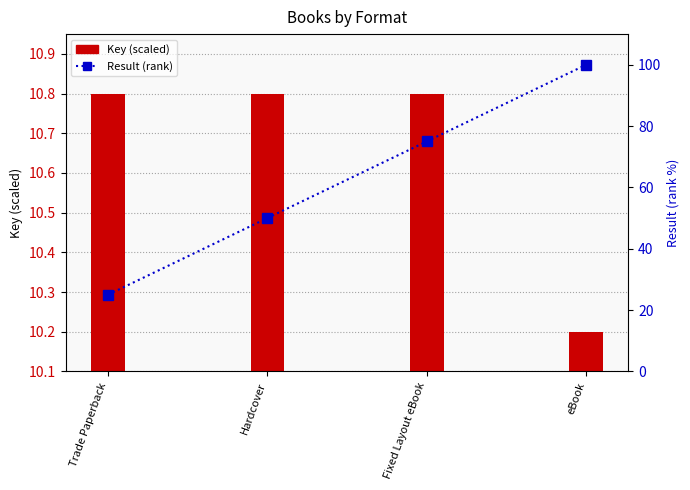

Reading left to right, transcribe all the data shown in this chart.

Key (scaled): 10.8	10.8	10.8	10.2
Result (rank): 25.0	50.0	75.0	100.0